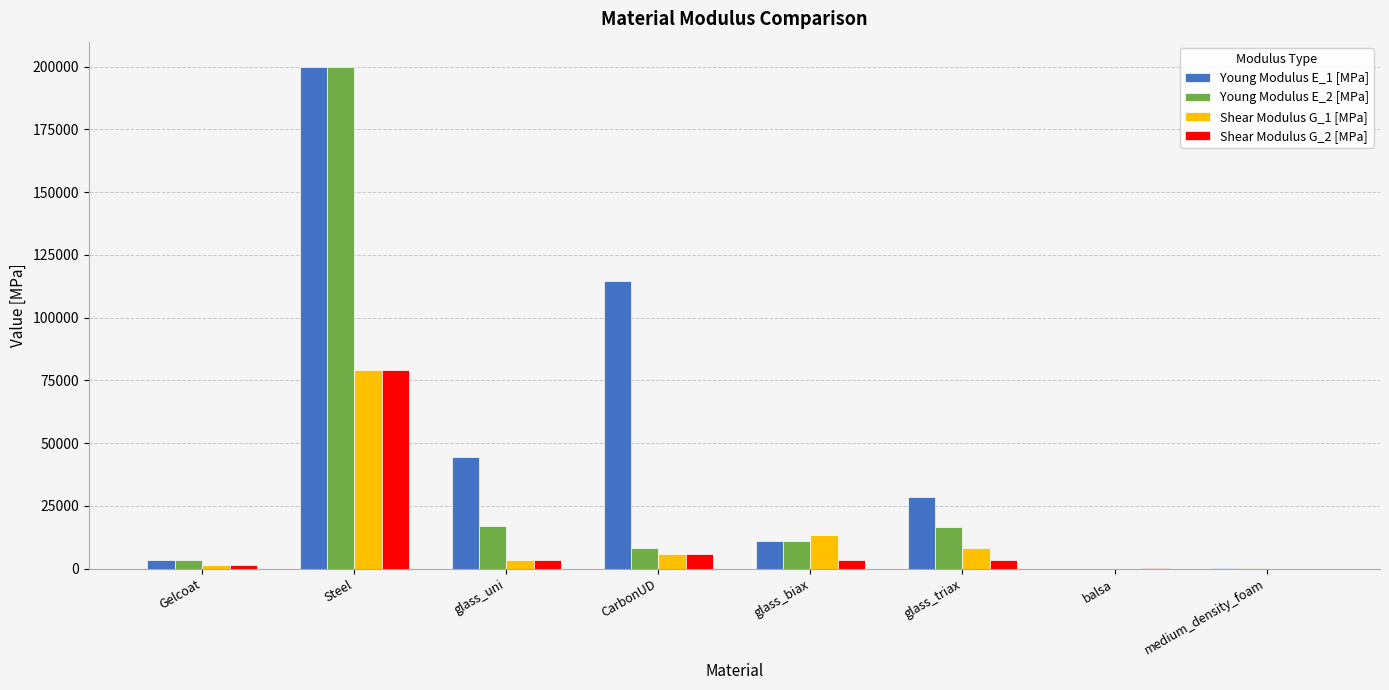

Which category has the highest value in the Shear Modulus G_1 [MPa] series?

Steel